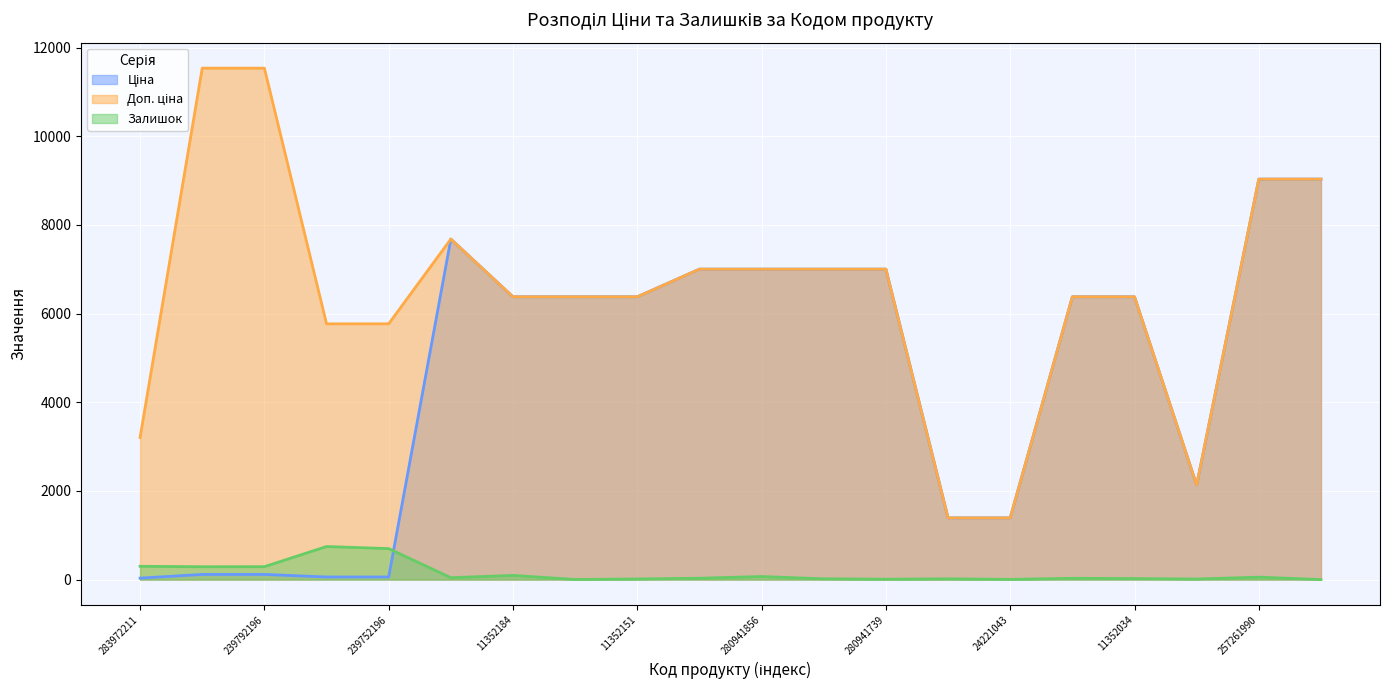

True or false: Ціна and Доп. ціна cross at least once.

False